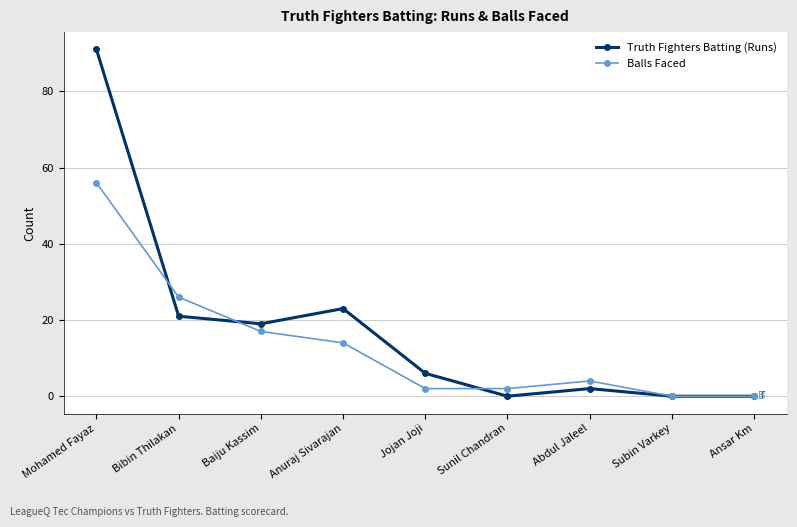

What is the total value across all series at Anuraj Sivarajan?

37